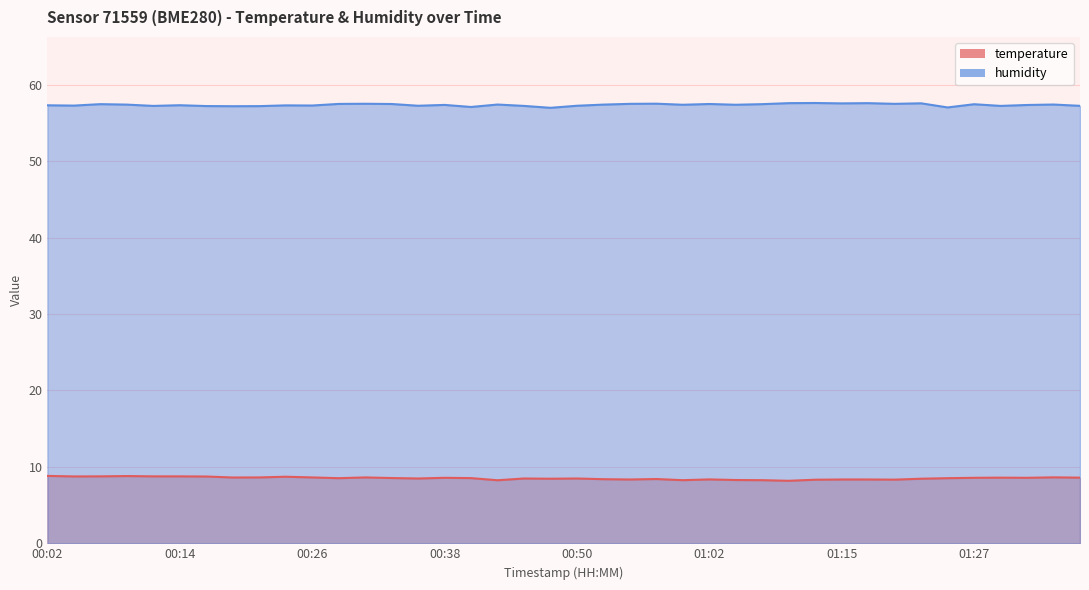

Read the humidity value at 00:33.

57.5